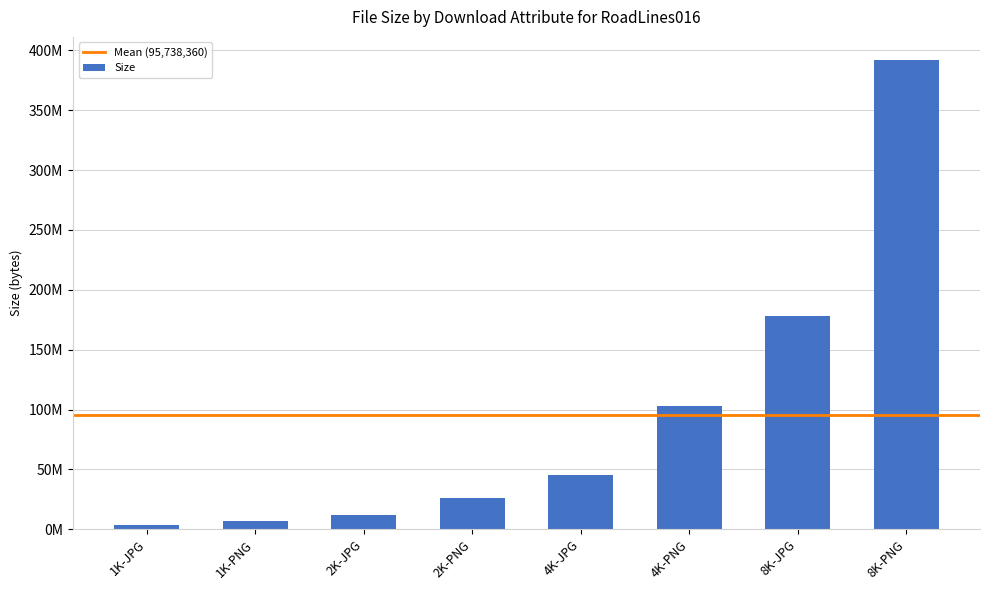

List the labels in order of value, largest first.

8K-PNG, 8K-JPG, 4K-PNG, 4K-JPG, 2K-PNG, 2K-JPG, 1K-PNG, 1K-JPG